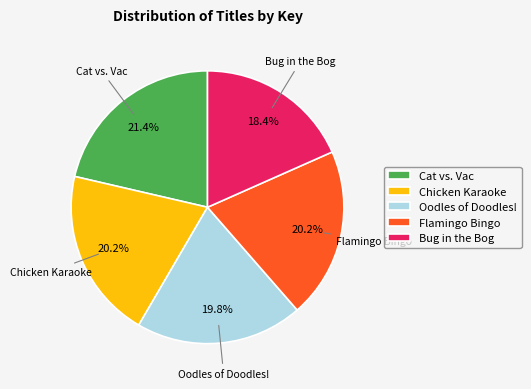

Do Chicken Karaoke and Oodles of Doodles! together represent more than half of the pie?

No